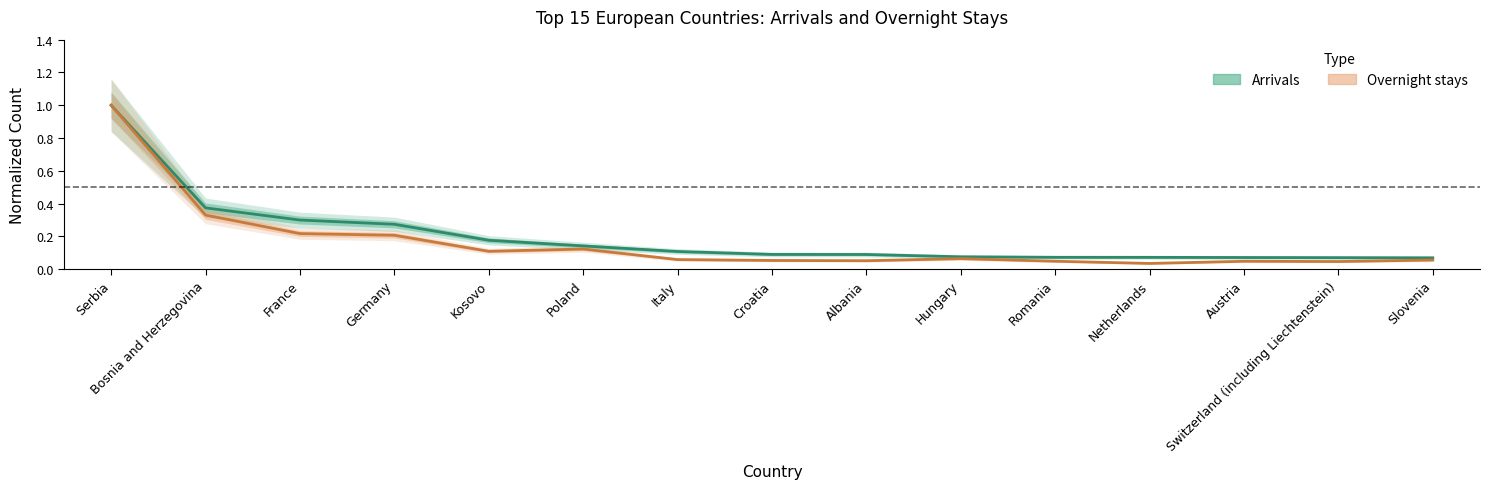

Which category has the lowest value across all series?

Netherlands